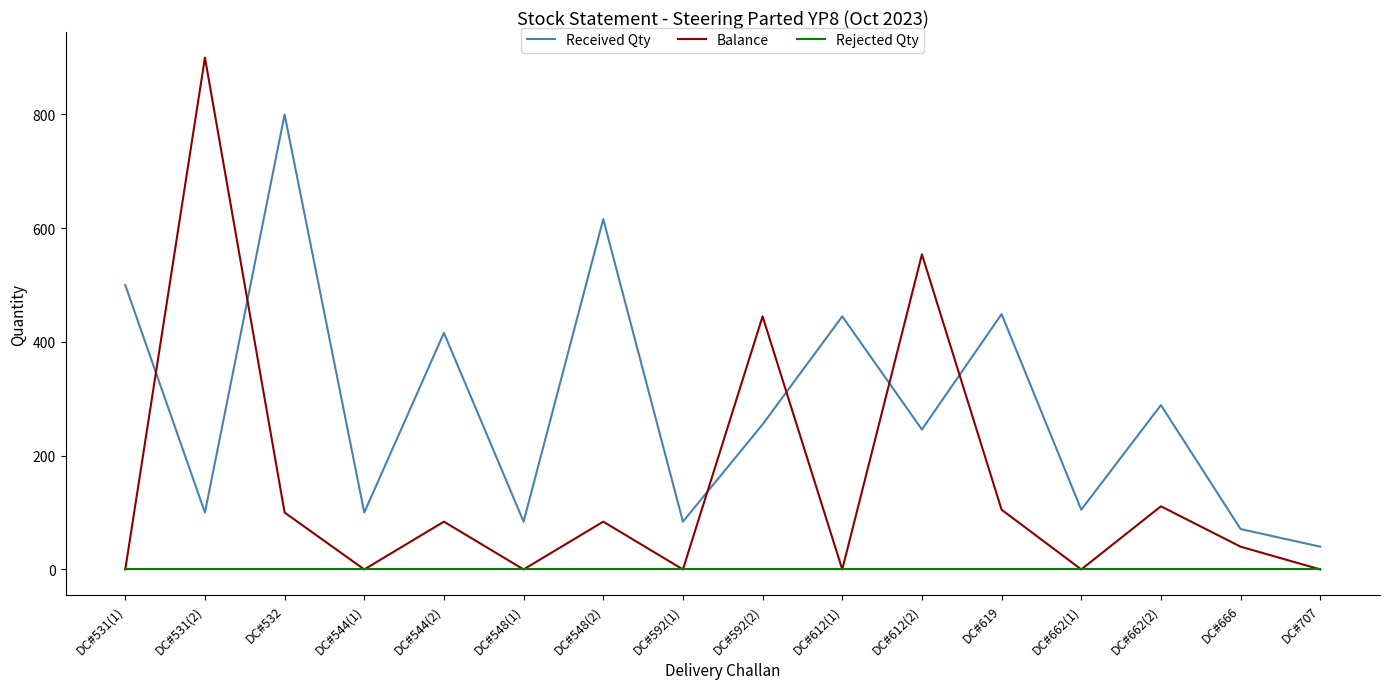

List the series in order of their peak value, lowest first.

Rejected Qty, Received Qty, Balance